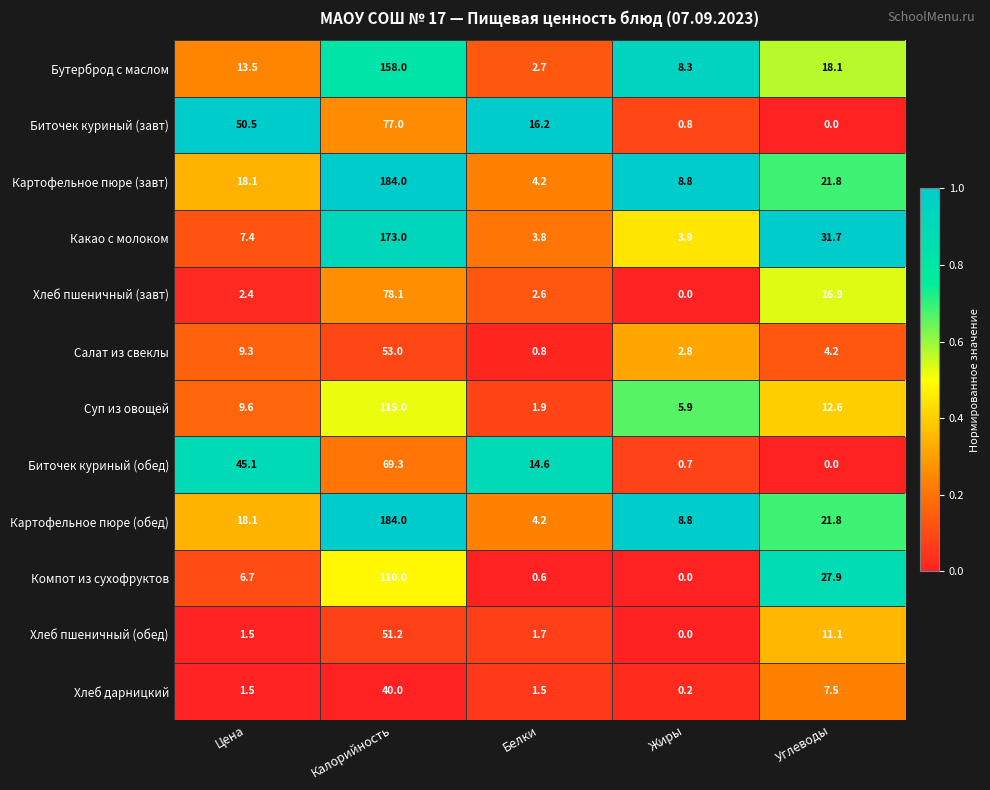

Where does the Салат из свеклы series first go above 4?

Цена